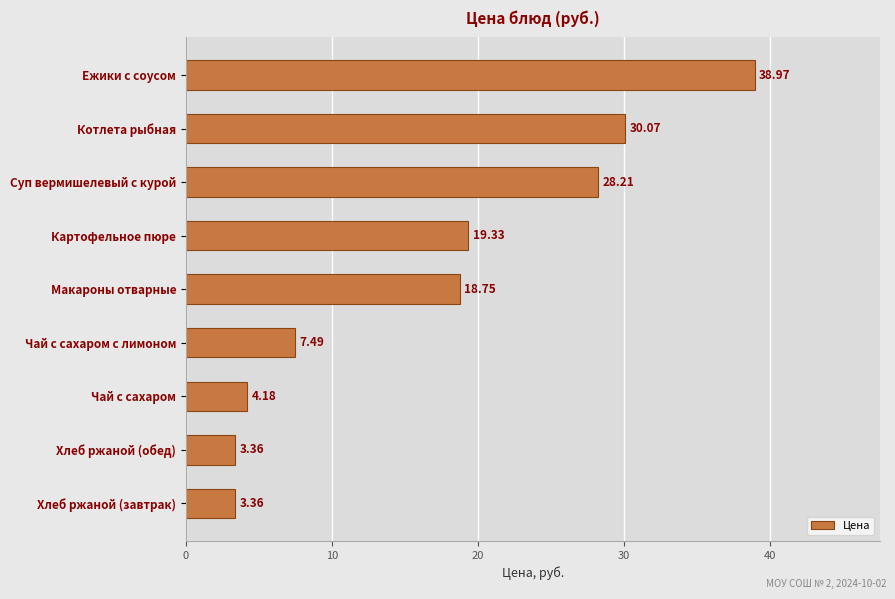

Are the bars grouped side by side (vs. stacked)?

No